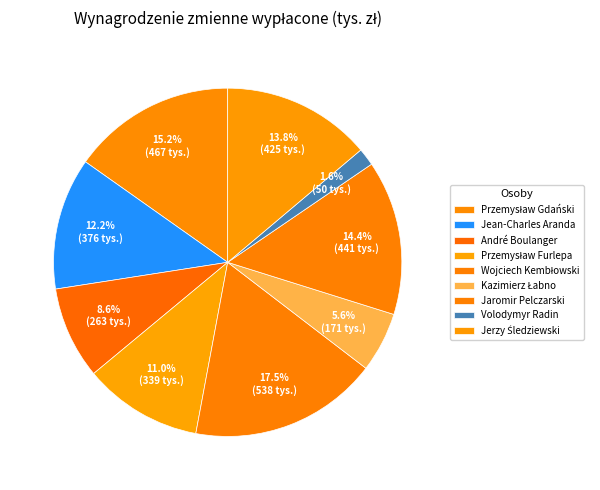

Do Wojciech Kembłowski and Przemysław Gdański together represent more than half of the pie?

No